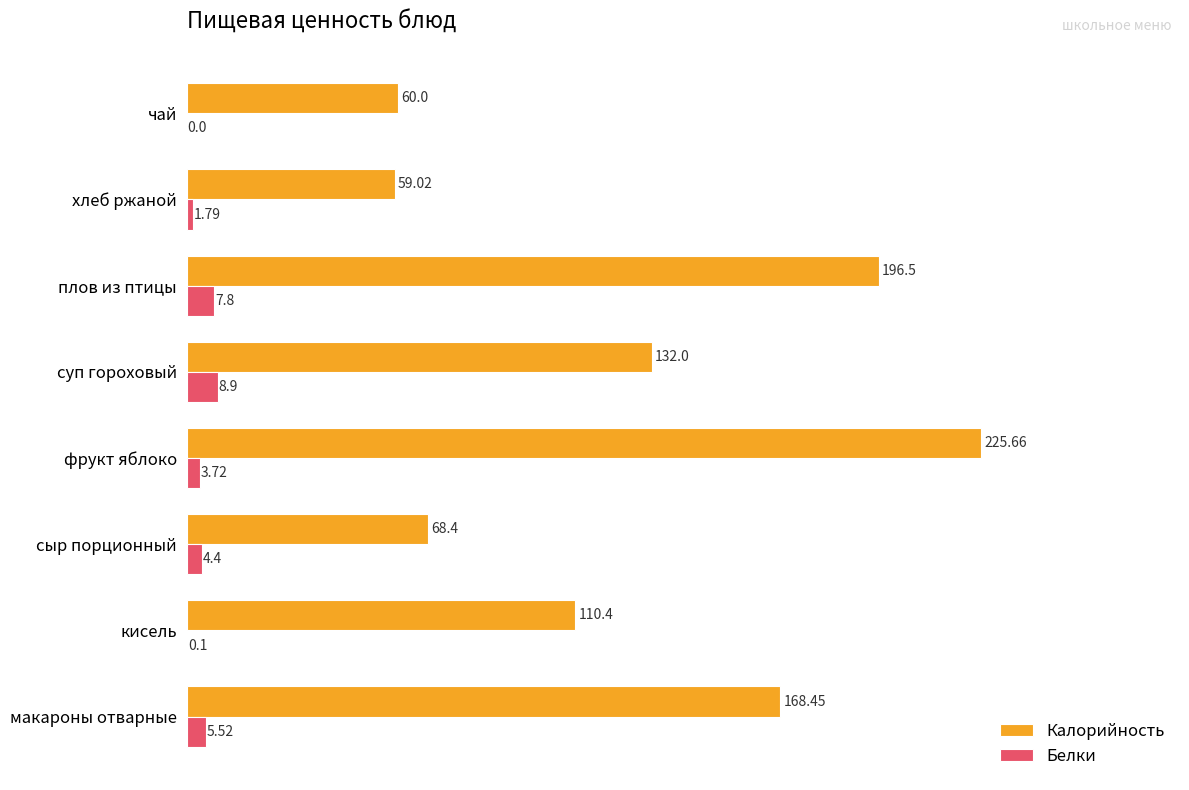

Which series changed the most between макароны отварные and сыр порционный?

Калорийность